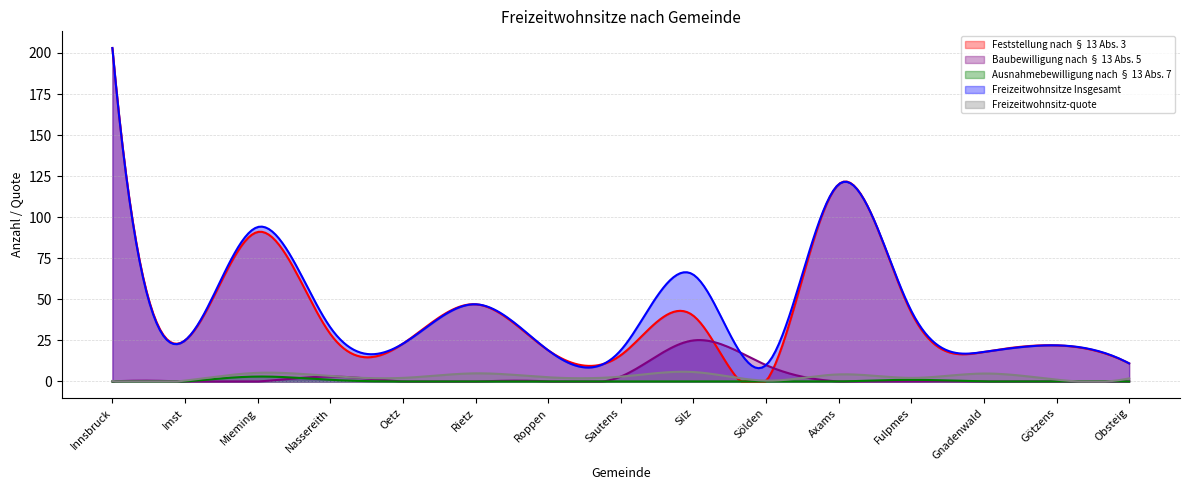

What is the spread (max minus min) of values at Oetz?

23.0